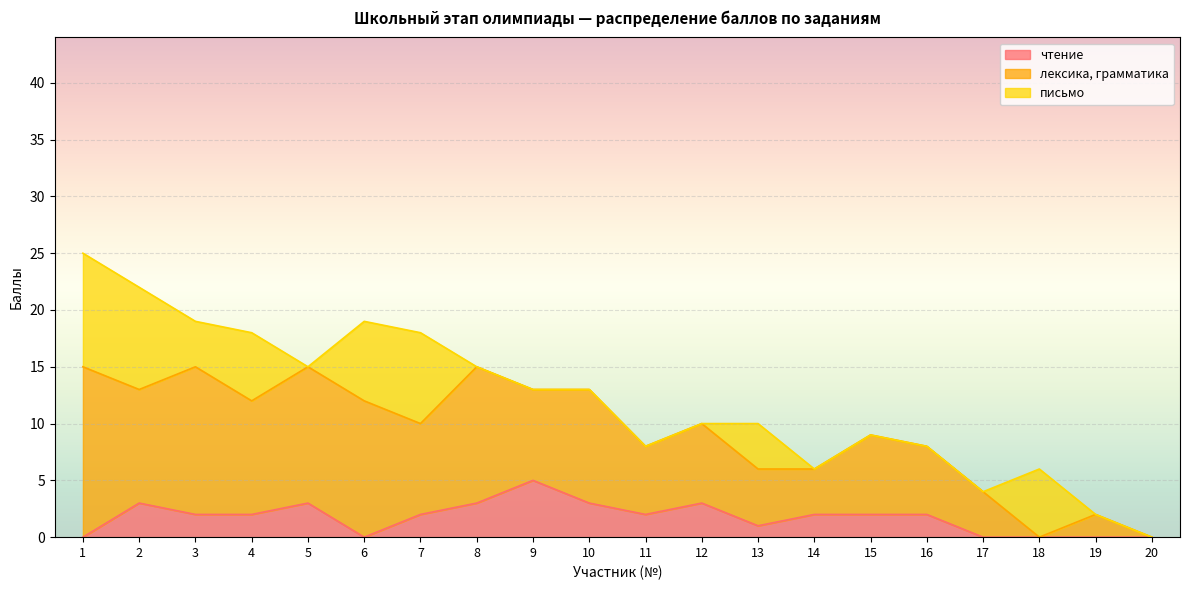

The чтение series shows 0 at 17. True or false?

True